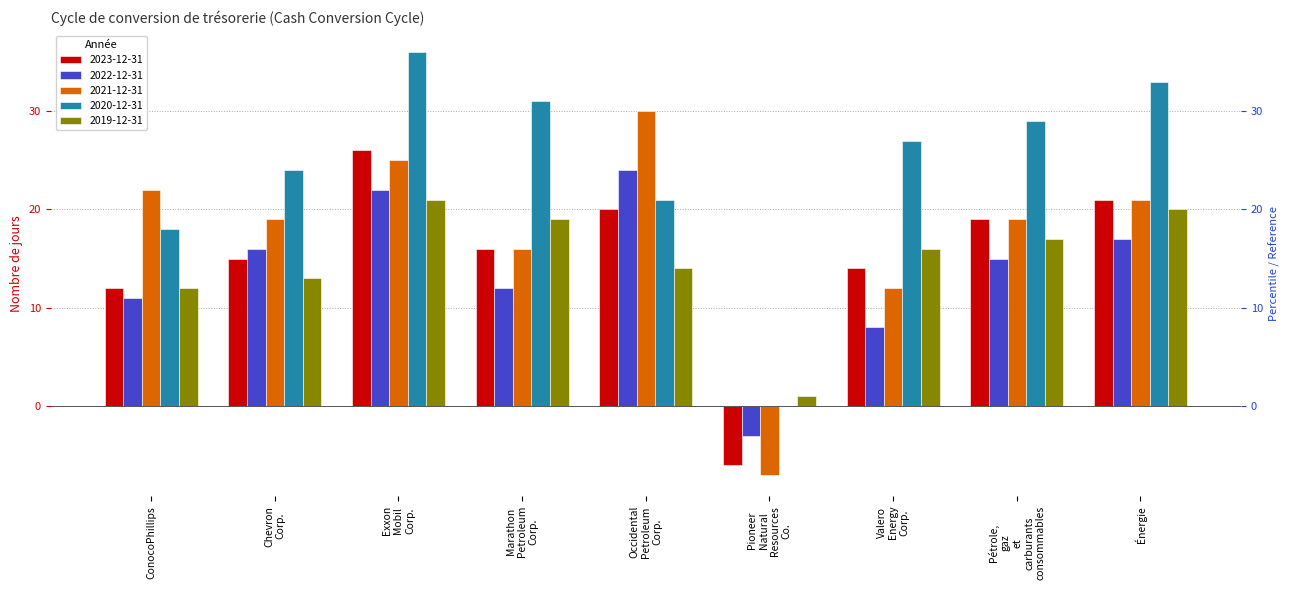

Between Chevron Corp. and Énergie, which series saw the biggest shift?

2020-12-31